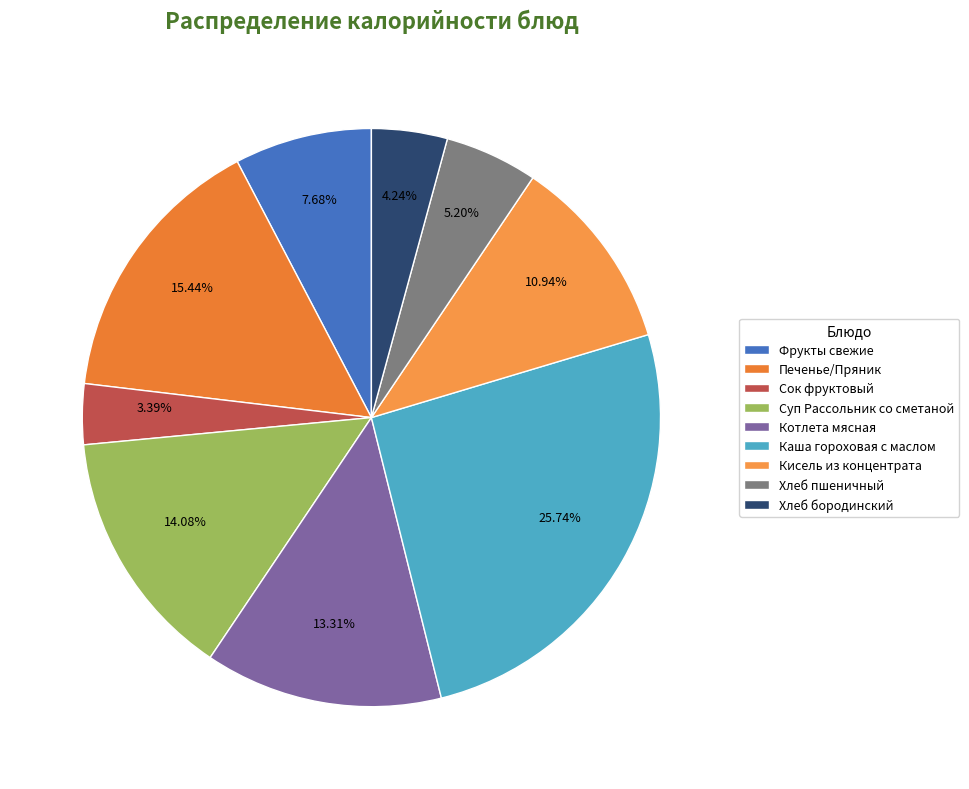

Approximately how many times larger is the value at Котлета мясная compared to Каша гороховая с маслом?

0.5